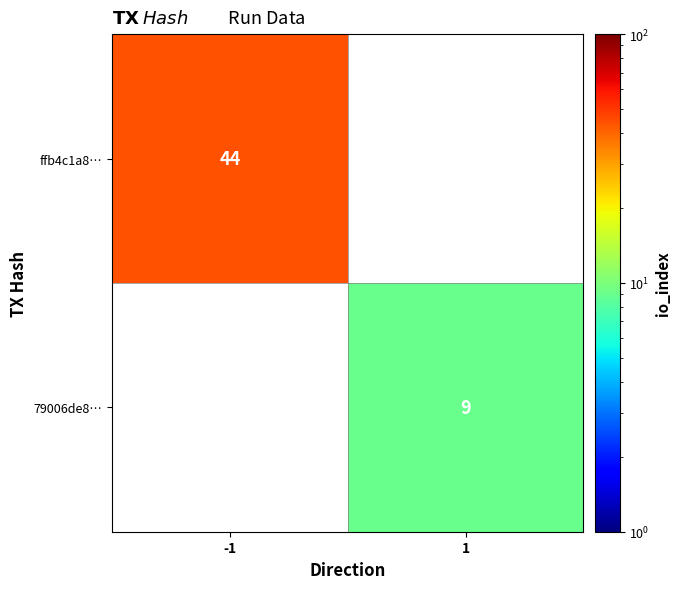

The ffb4c1a8… series shows 44 at -1. True or false?

True